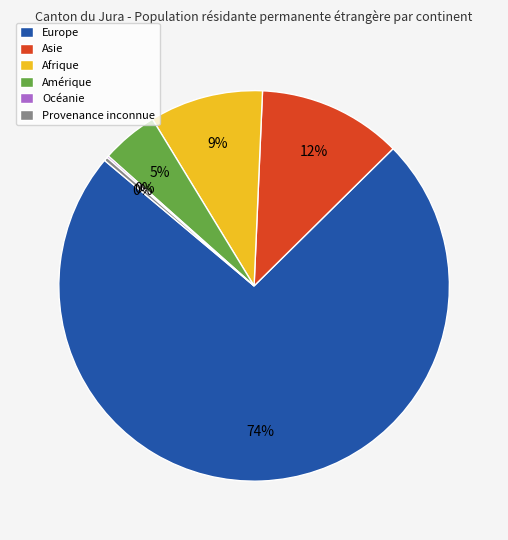

Does Amérique represent more than half of the total?

No